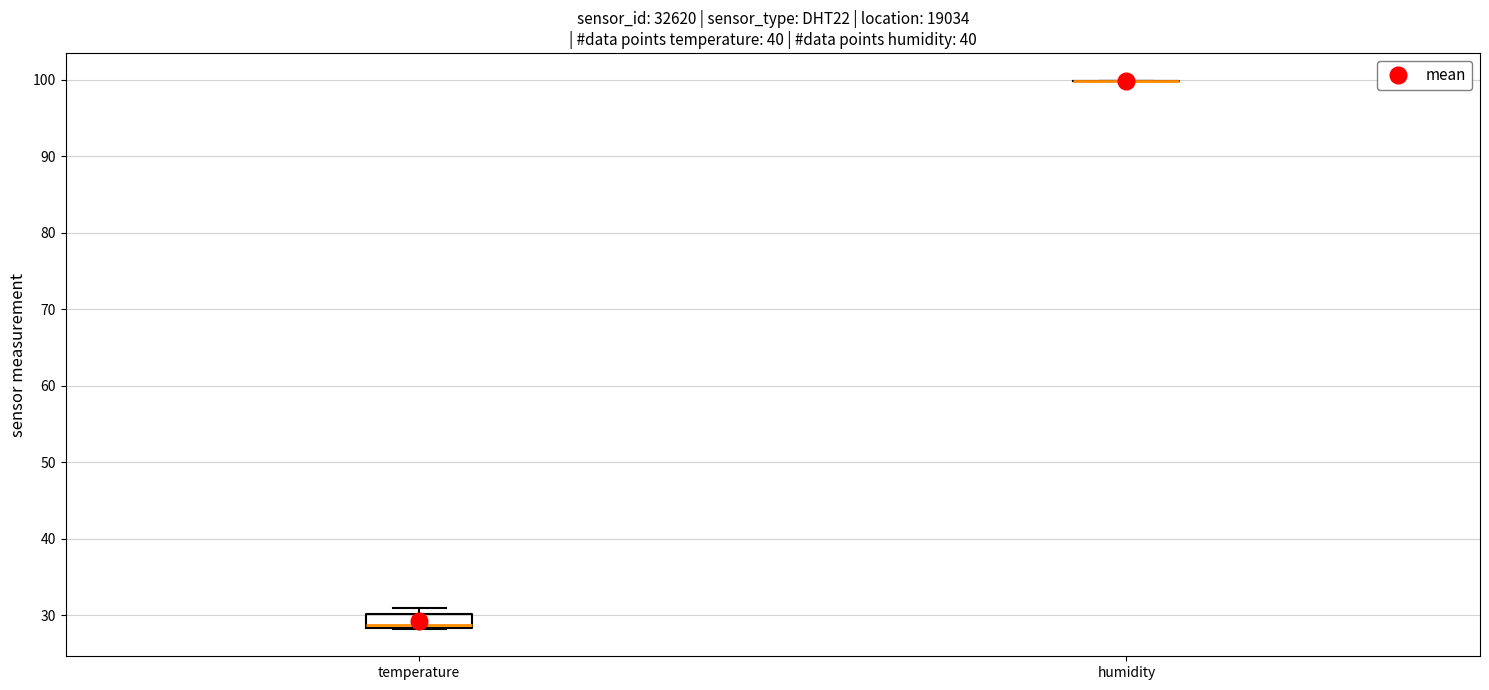

Reading left to right, transcribe this box plot: for each box, give where its median line is, the range the box spans, and where its two whiskers end, as read against the y-axis. The values are not printed on the chart, so give them approximately, as read against the axis.

temperature: median 29, box 28 to 30, whiskers 28 to 31
humidity: box collapsed to a line at 100, whiskers 100 to 100